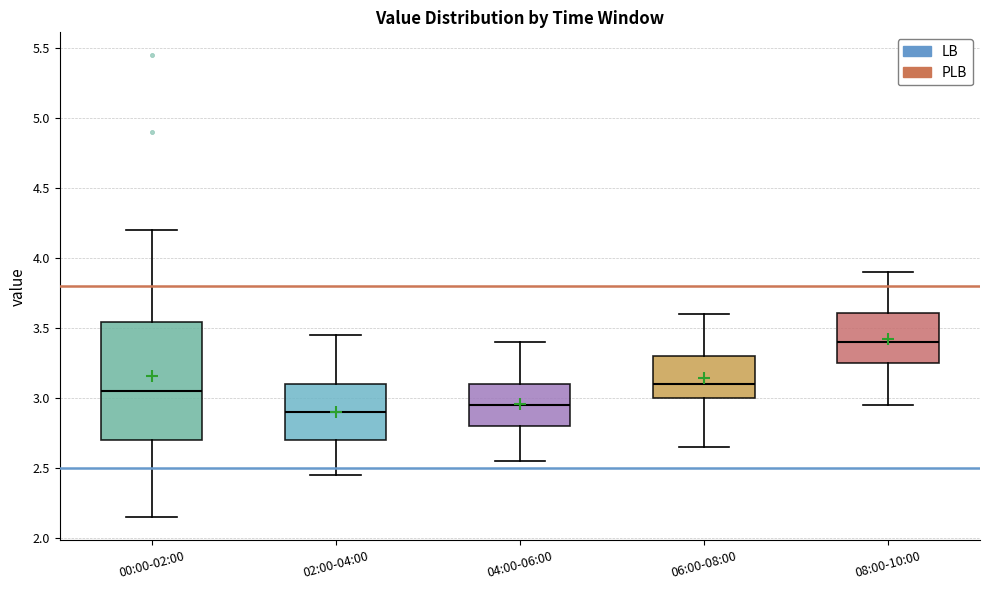

Reading left to right, read every box against the y-axis: the position of its median line, the range the box covers, and the ends of its whiskers. The values are not printed on the chart, so give them approximately, as read against the axis.

00:00-02:00: median 3.05, box 2.70 to 3.55, whiskers 2.15 to 4.20
02:00-04:00: median 2.90, box 2.70 to 3.10, whiskers 2.45 to 3.45
04:00-06:00: median 2.95, box 2.80 to 3.10, whiskers 2.55 to 3.40
06:00-08:00: median 3.10, box 3.00 to 3.30, whiskers 2.65 to 3.60
08:00-10:00: median 3.40, box 3.25 to 3.60, whiskers 2.95 to 3.90